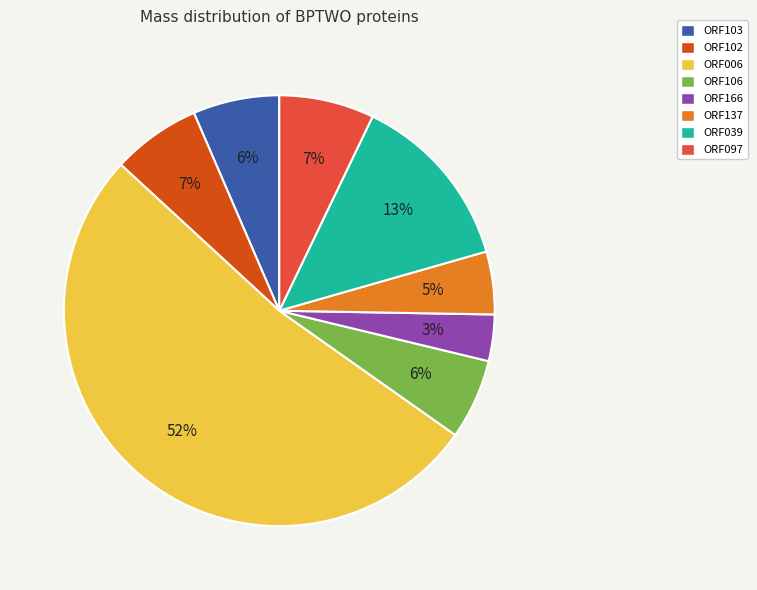

Combined, do ORF106 and ORF039 account for over 50%?

No